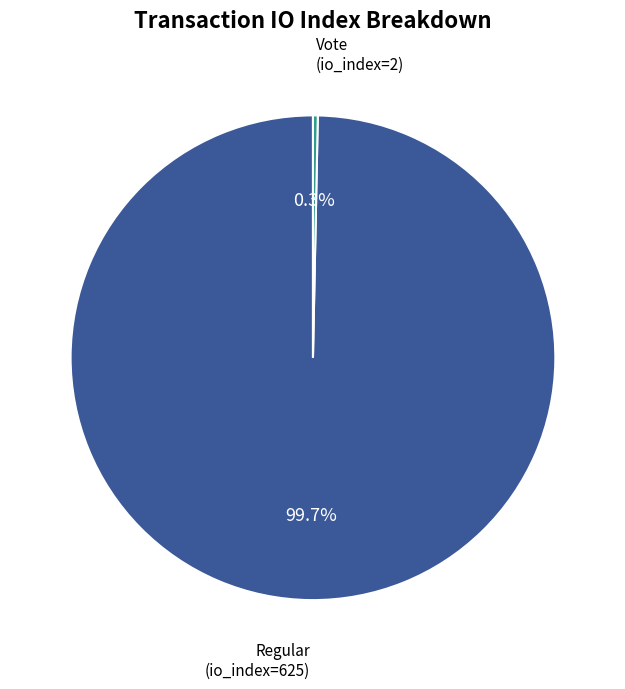

How many segments does this pie chart have?

2